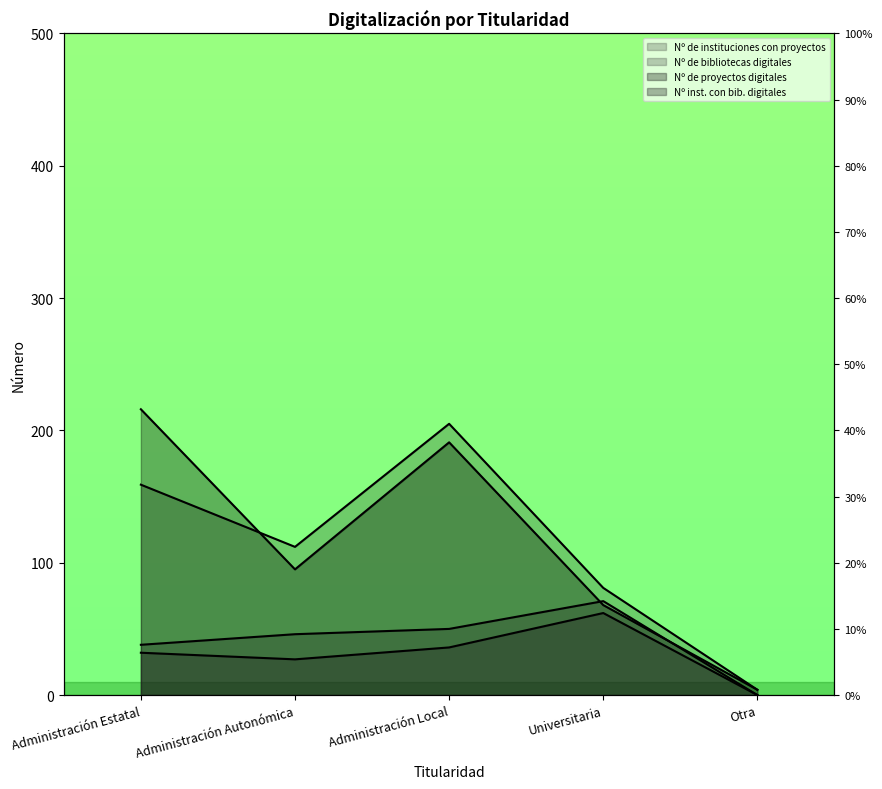

How many data points in Nº de instituciones con proyectos are less than 112?

2